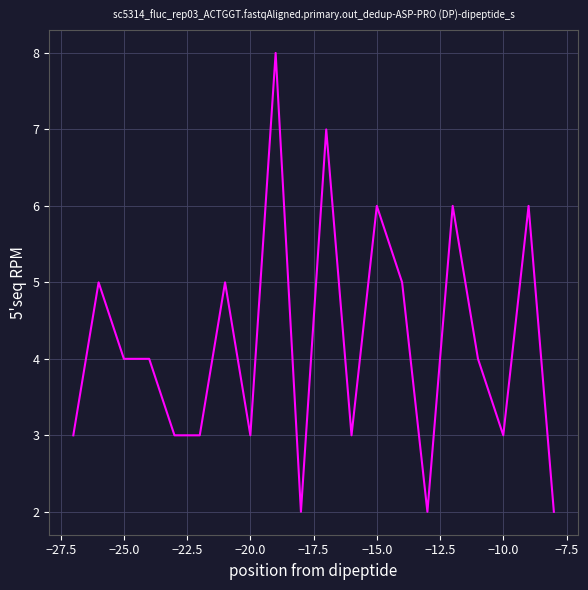

What is the maximum value shown in the chart?

8